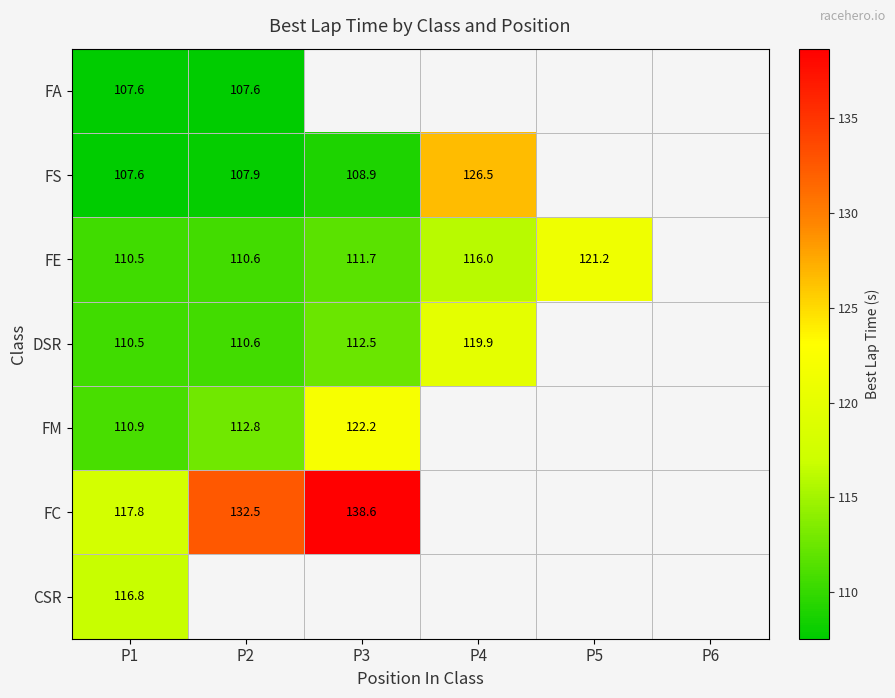

Which series changed the most between P2 and P3?

FM